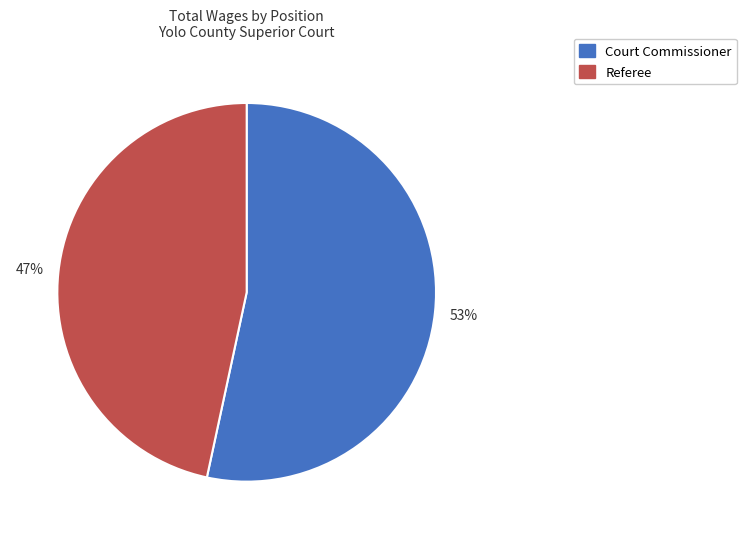

Combined, do Court Commissioner and Referee account for over 50%?

Yes